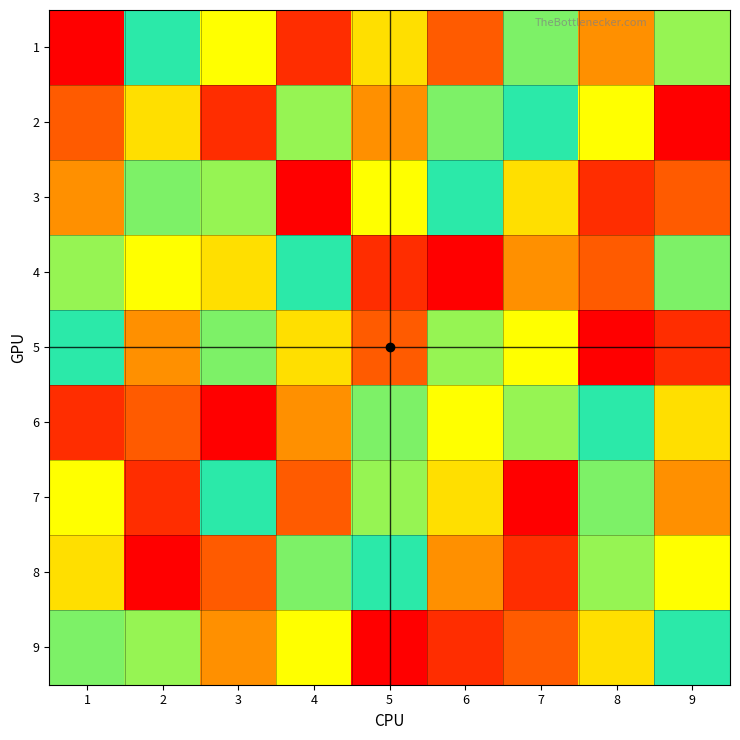

Reading right to left, list all the values displayed in this chart.

1: 9=8	8=4	7=6	6=3	5=5	4=2	3=9	2=7	1=1
2: 9=1	8=9	7=7	6=6	5=4	4=8	3=2	2=5	1=3
3: 9=3	8=2	7=5	6=7	5=9	4=1	3=8	2=6	1=4
4: 9=6	8=3	7=4	6=1	5=2	4=7	3=5	2=9	1=8
5: 9=2	8=1	7=9	6=8	5=3	4=5	3=6	2=4	1=7
6: 9=5	8=7	7=8	6=9	5=6	4=4	3=1	2=3	1=2
7: 9=4	8=6	7=1	6=5	5=8	4=3	3=7	2=2	1=9
8: 9=9	8=8	7=2	6=4	5=7	4=6	3=3	2=1	1=5
9: 9=7	8=5	7=3	6=2	5=1	4=9	3=4	2=8	1=6